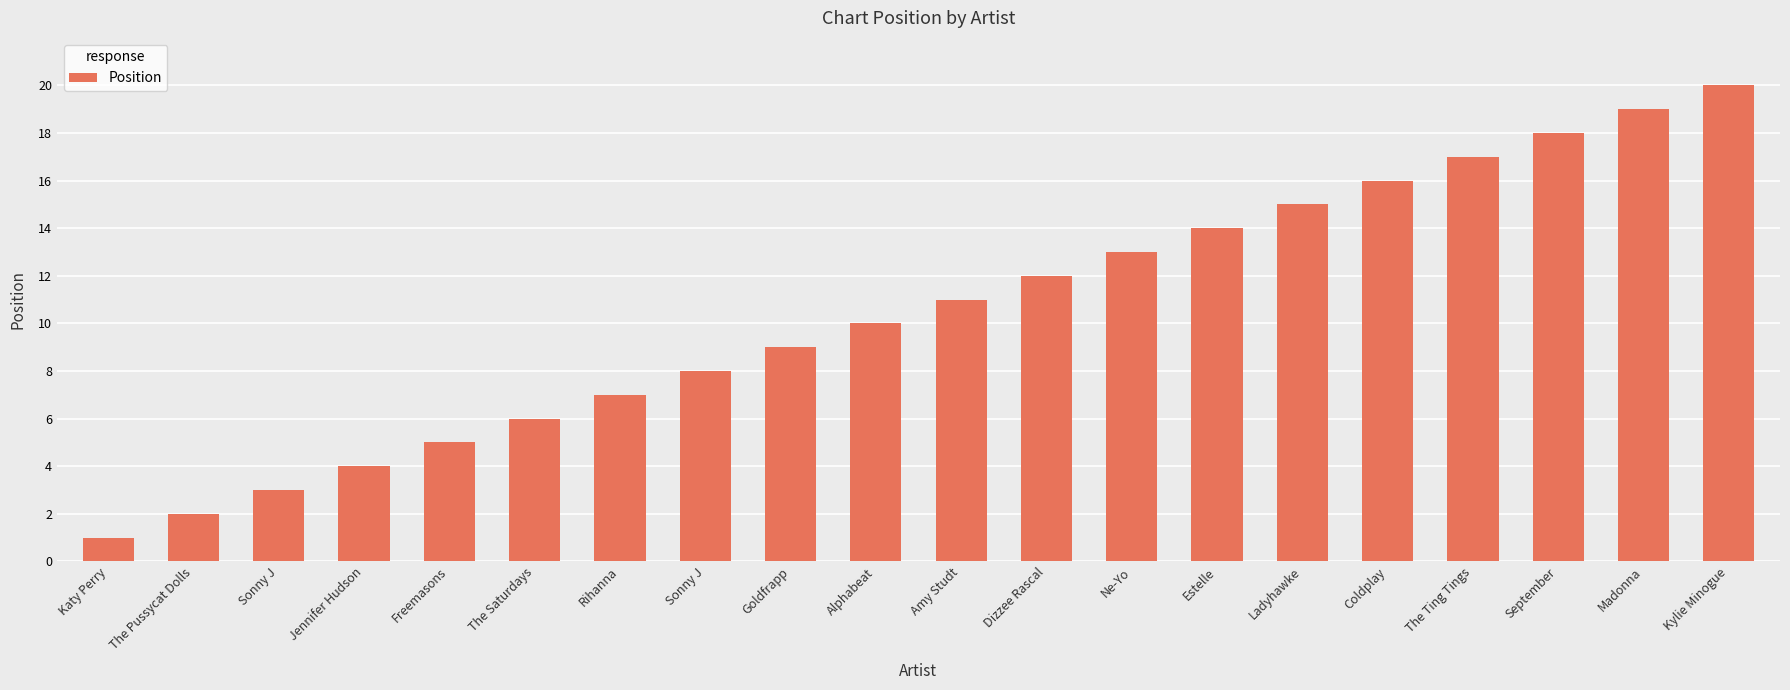

Are the bars horizontal?

No